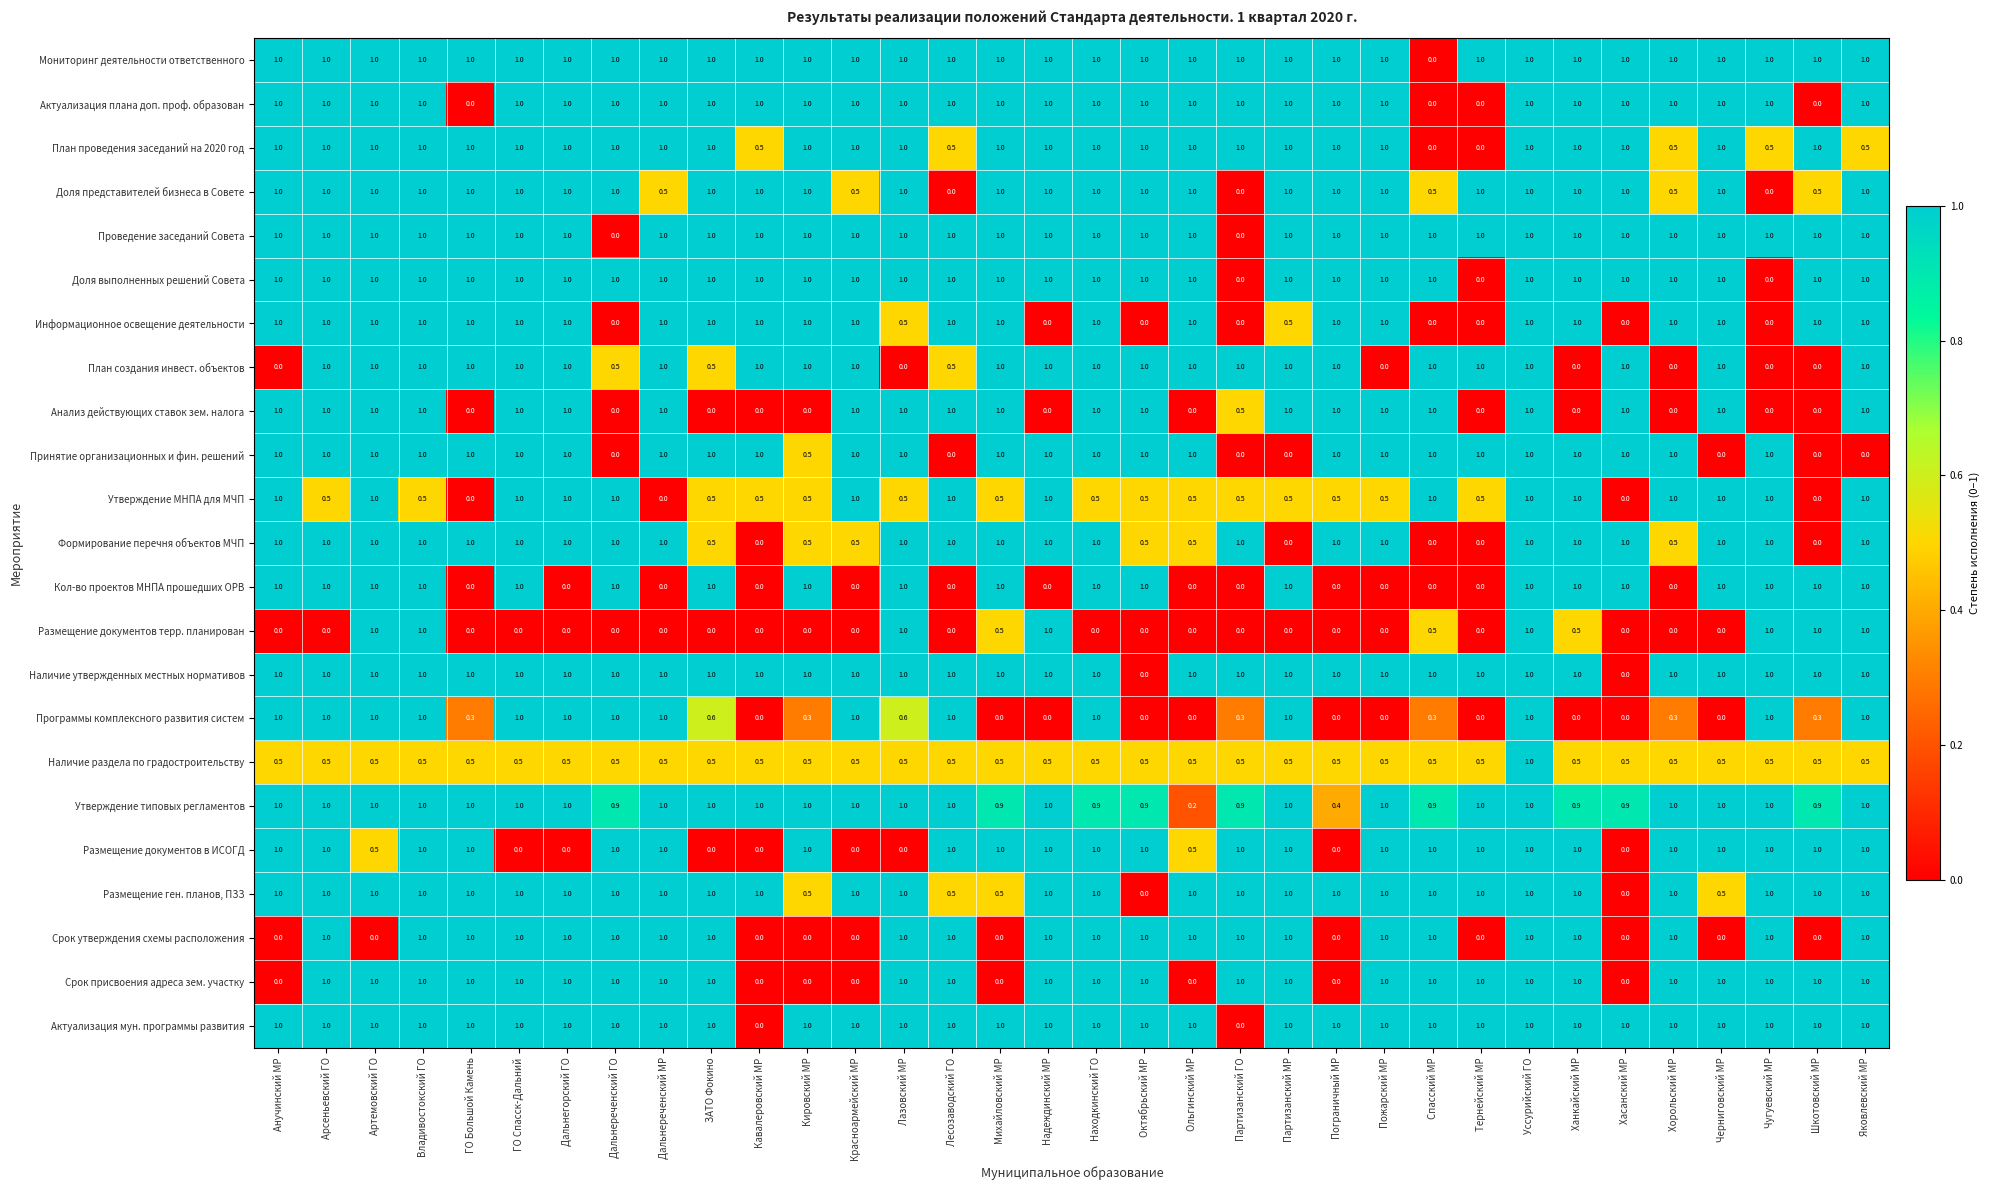

True or false: Программы комплексного развития систем has a value of 1.0 at Партизанский МР.

True